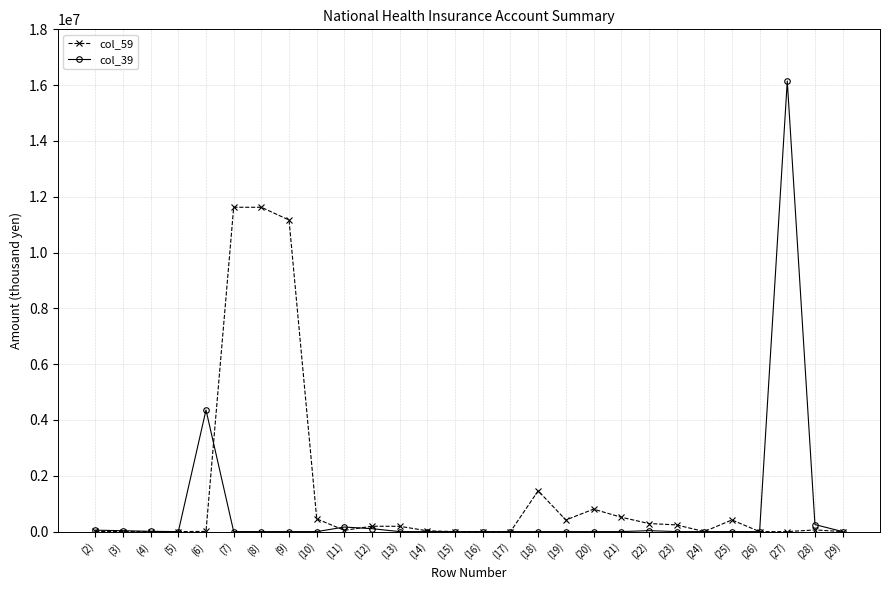

How many lines are shown in the chart?

2